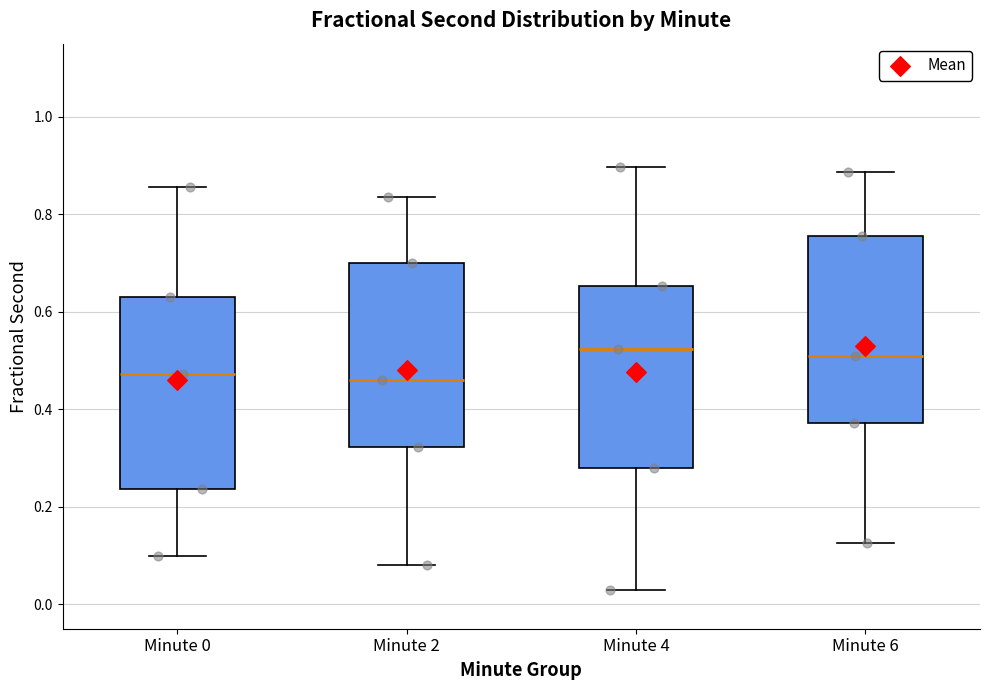

Reading left to right, read every box against the y-axis: the position of its median line, the range the box covers, and the ends of its whiskers. The values are not printed on the chart, so give them approximately, as read against the axis.

Minute 0: median 0.48, box 0.24 to 0.64, whiskers 0.10 to 0.86
Minute 2: median 0.46, box 0.32 to 0.70, whiskers 0.08 to 0.84
Minute 4: median 0.52, box 0.28 to 0.66, whiskers 0.04 to 0.90
Minute 6: median 0.50, box 0.38 to 0.76, whiskers 0.12 to 0.88